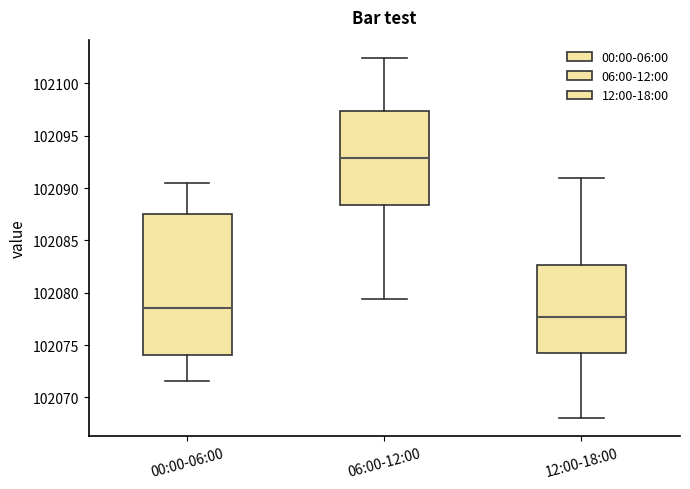

Reading left to right, read every box against the y-axis: the position of its median line, the range the box covers, and the ends of its whiskers. The values are not printed on the chart, so give them approximately, as read against the axis.

00:00-06:00: median 102078.5, box 102074.0 to 102087.5, whiskers 102071.5 to 102090.5
06:00-12:00: median 102093.0, box 102088.5 to 102097.5, whiskers 102079.5 to 102102.5
12:00-18:00: median 102077.5, box 102074.5 to 102082.5, whiskers 102068.0 to 102091.0